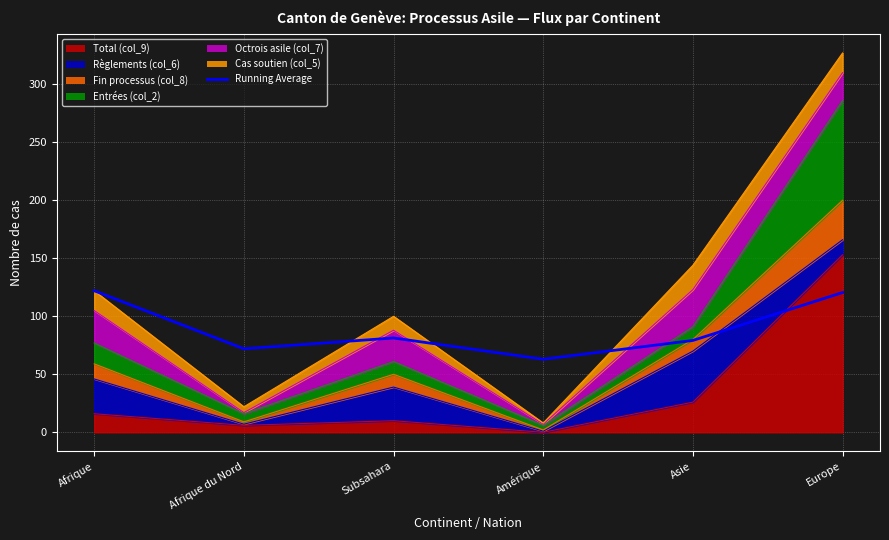

Which category has the lowest value across all series?

Amérique